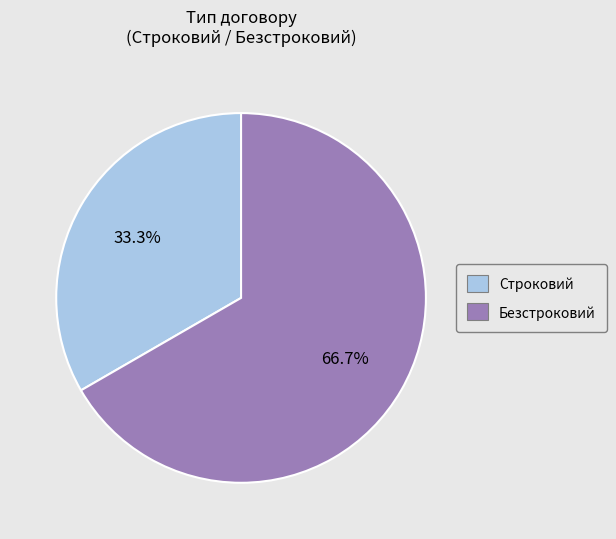

What is the ratio of the value at Строковий to the value at Безстроковий?

0.5